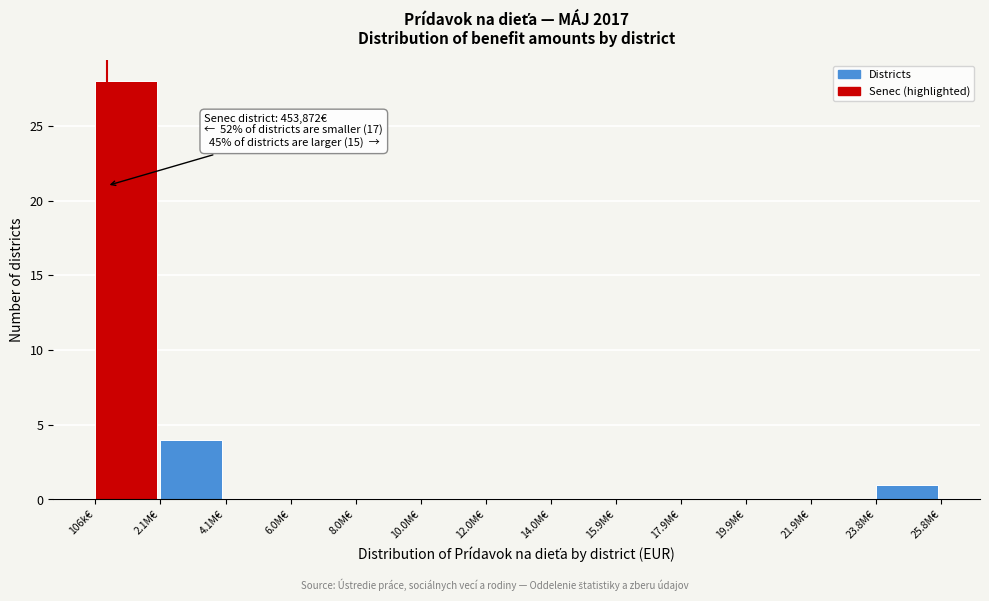

Reading right to left, what are all the values shown in this chart?

23.8M€=1	21.9M€=0	19.9M€=0	17.9M€=0	15.9M€=0	14.0M€=0	12.0M€=0	10.0M€=0	8.0M€=0	6.0M€=0	4.1M€=0	2.1M€=4	106k€=28